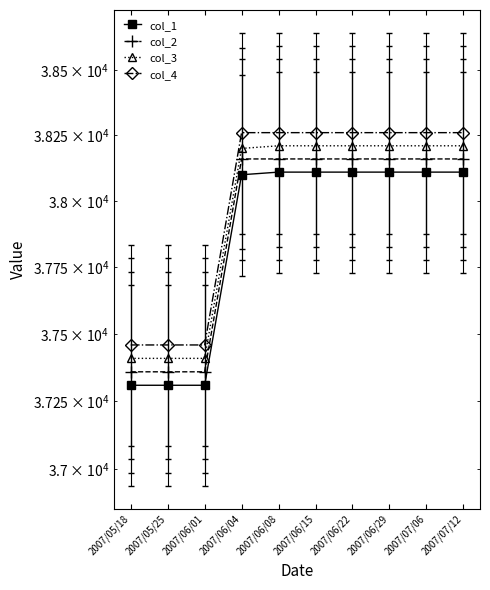

True or false: col_3 and col_1 cross at least once.

False